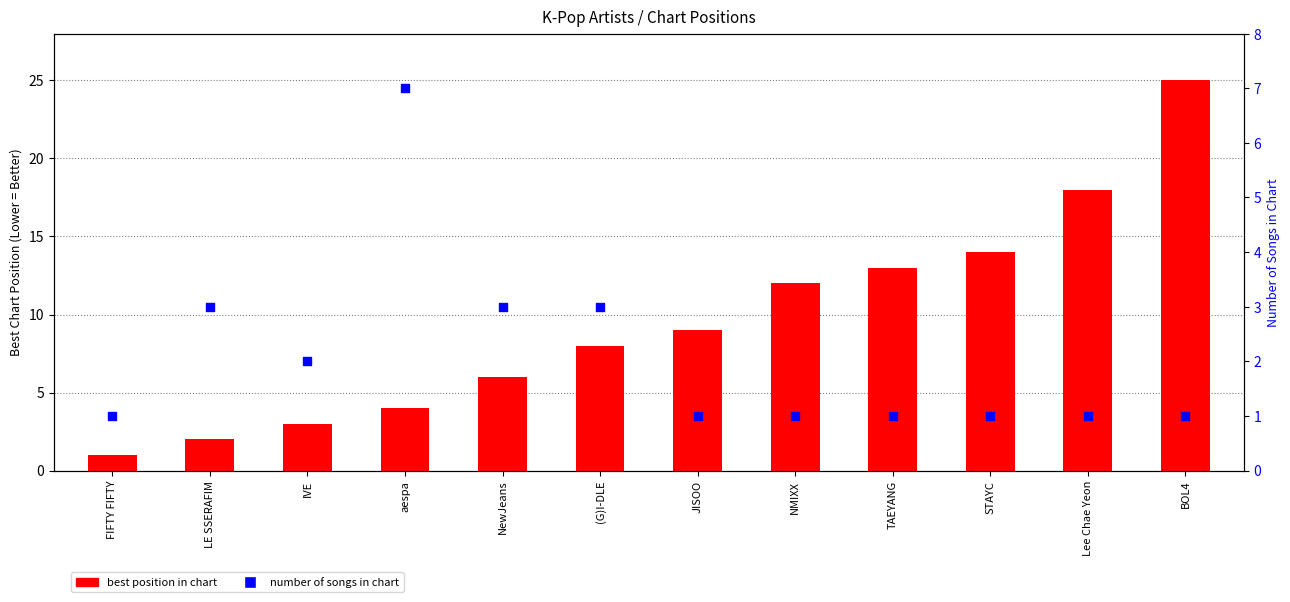

At how many categories does at least one series exceed 6?

8